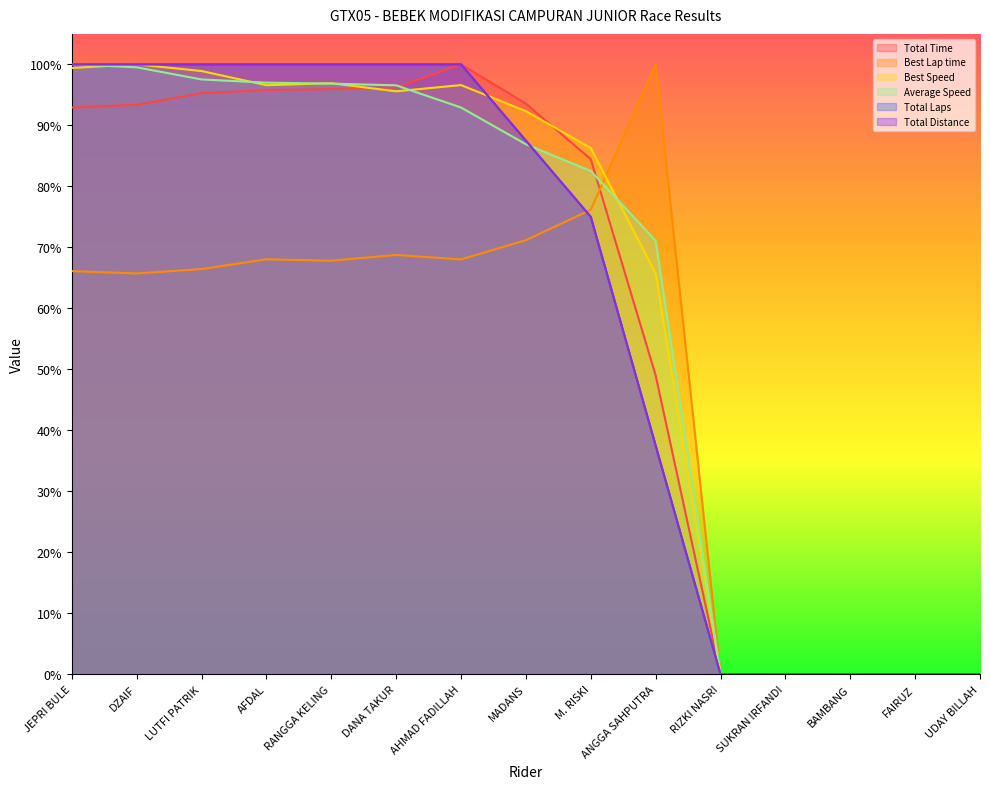

At which label is Total Time closest to 0?

RIZKI NASRI